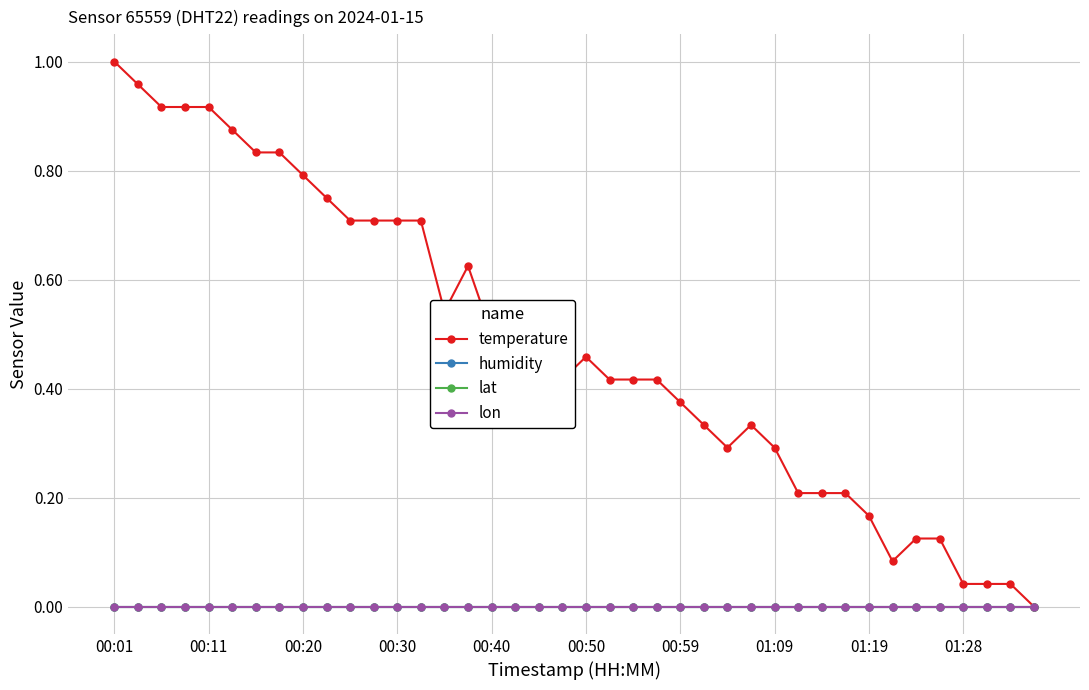

Reading left to right, what are all the values shown in this chart?

temperature: 1.0	1.0	0.9	0.9	0.9	0.9	0.8	0.8	0.8	0.7	0.7	0.7	0.7	0.7	0.5	0.6	0.5	0.5	0.5	0.4	0.5	0.4	0.4	0.4	0.4	0.3	0.3	0.3	0.3	0.2	0.2	0.2	0.2	0.1	0.1	0.1	0.0	0.0	0.0	0.0
humidity: 0.0	0.0	0.0	0.0	0.0	0.0	0.0	0.0	0.0	0.0	0.0	0.0	0.0	0.0	0.0	0.0	0.0	0.0	0.0	0.0	0.0	0.0	0.0	0.0	0.0	0.0	0.0	0.0	0.0	0.0	0.0	0.0	0.0	0.0	0.0	0.0	0.0	0.0	0.0	0.0
lat: 0.0	0.0	0.0	0.0	0.0	0.0	0.0	0.0	0.0	0.0	0.0	0.0	0.0	0.0	0.0	0.0	0.0	0.0	0.0	0.0	0.0	0.0	0.0	0.0	0.0	0.0	0.0	0.0	0.0	0.0	0.0	0.0	0.0	0.0	0.0	0.0	0.0	0.0	0.0	0.0
lon: 0.0	0.0	0.0	0.0	0.0	0.0	0.0	0.0	0.0	0.0	0.0	0.0	0.0	0.0	0.0	0.0	0.0	0.0	0.0	0.0	0.0	0.0	0.0	0.0	0.0	0.0	0.0	0.0	0.0	0.0	0.0	0.0	0.0	0.0	0.0	0.0	0.0	0.0	0.0	0.0